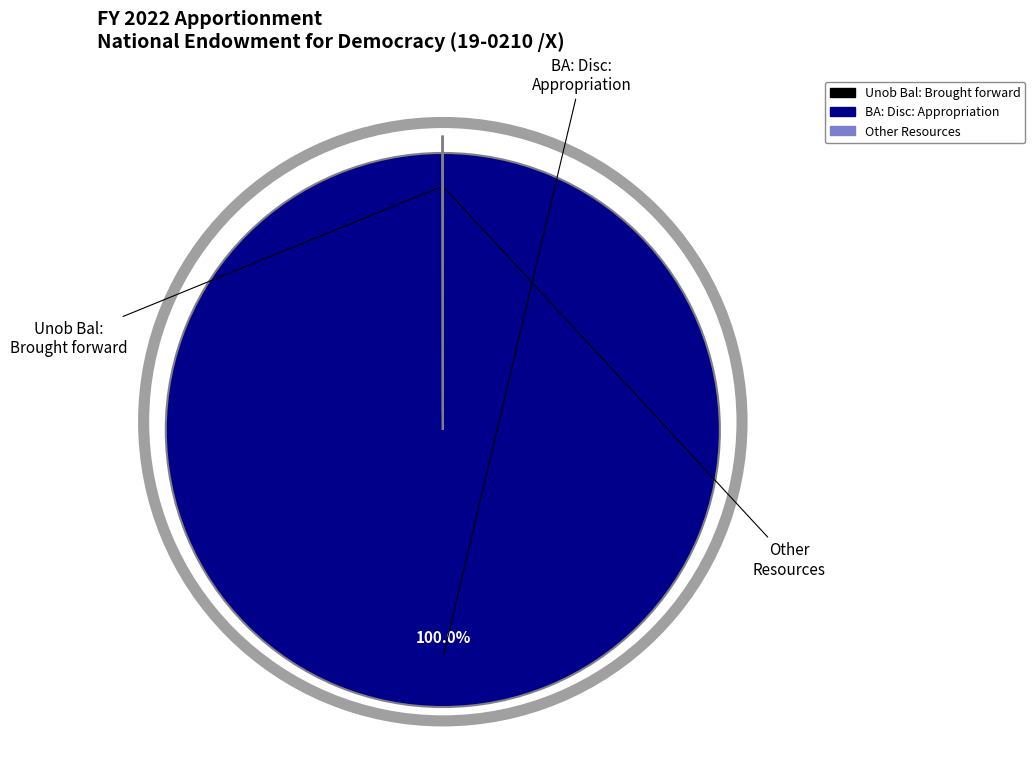

To the nearest percent, what is the difference between the largest and smallest slice percentages?

100%